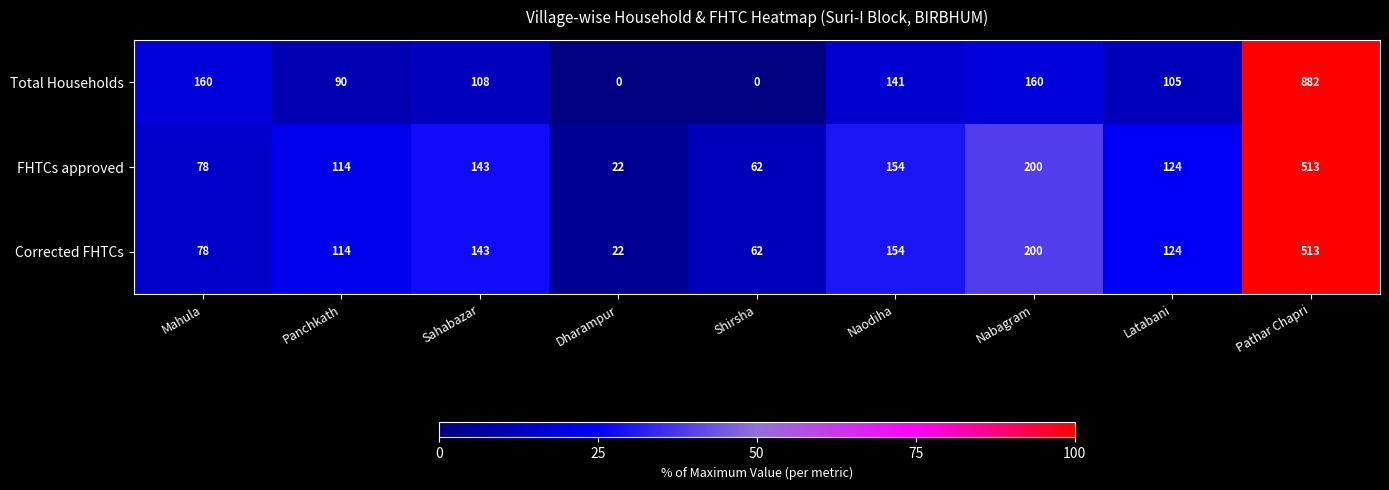

What is the highest value of the FHTCs approved series?

513